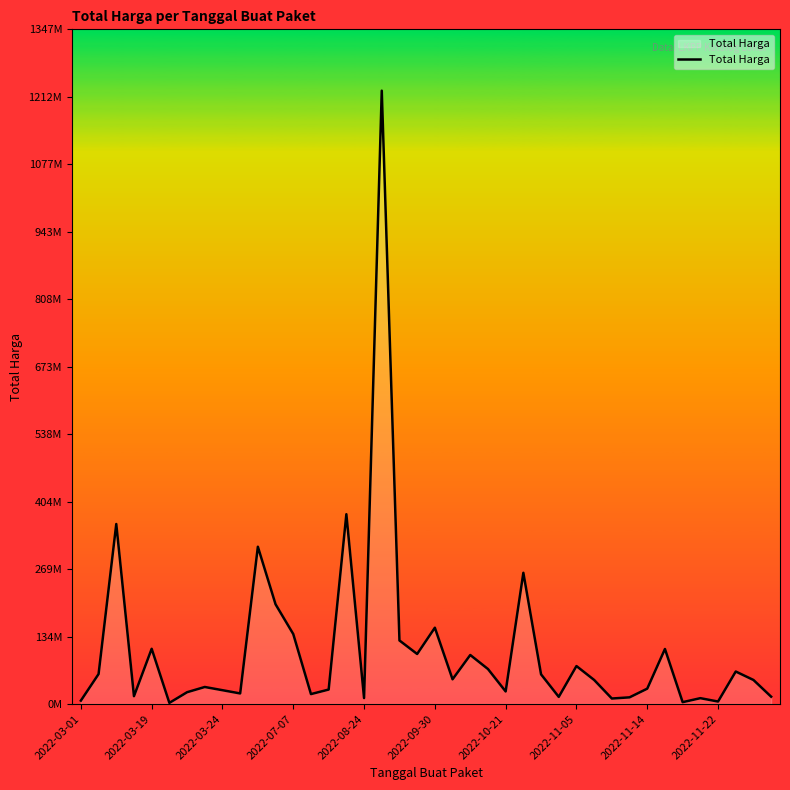

What is the difference between the second highest and second lowest values?

375250000